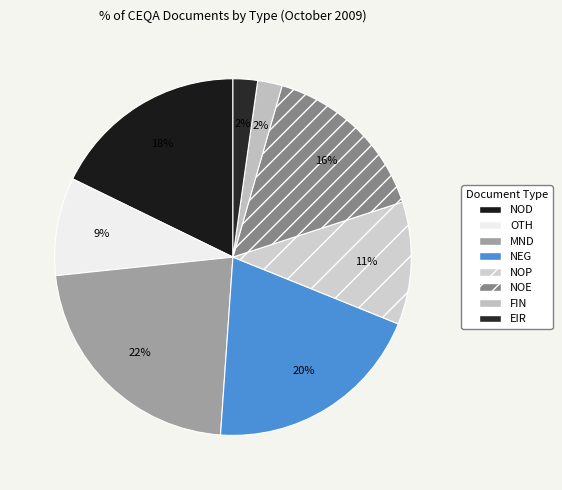

Does EIR represent more than half of the total?

No